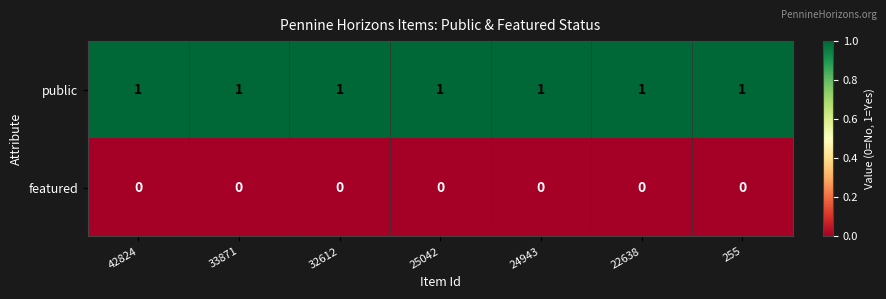

True or false: public has a value of 1 at 25042.

True